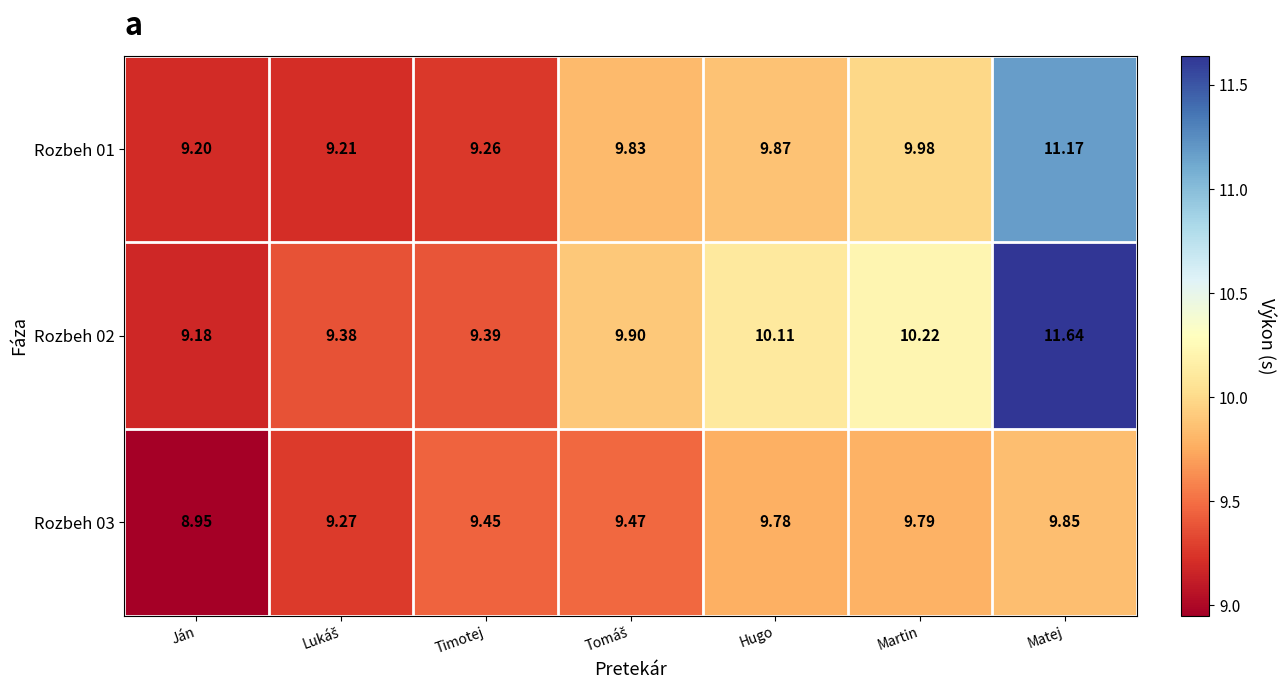

Where is Rozbeh 01 nearest to the value 10?

Martin